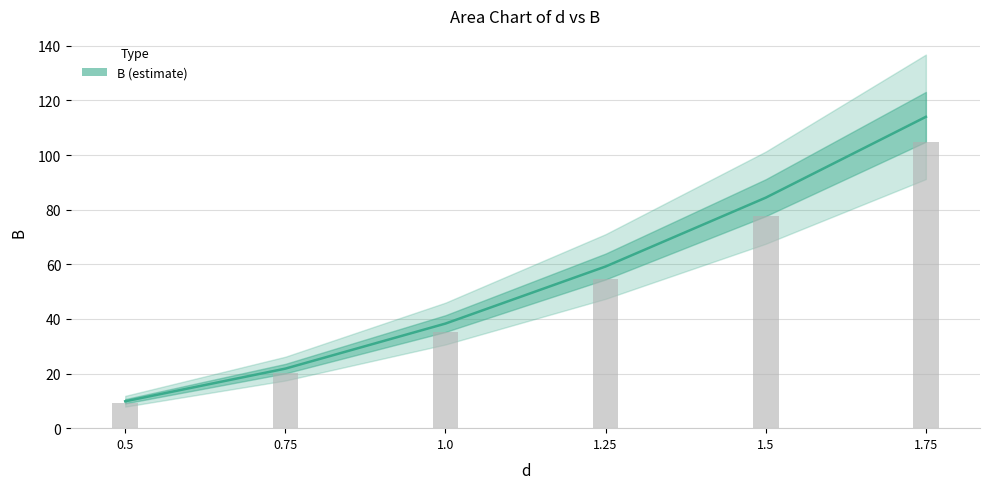

Rank the categories by value from highest to lowest.

1.75, 1.5, 1.25, 1.0, 0.75, 0.5